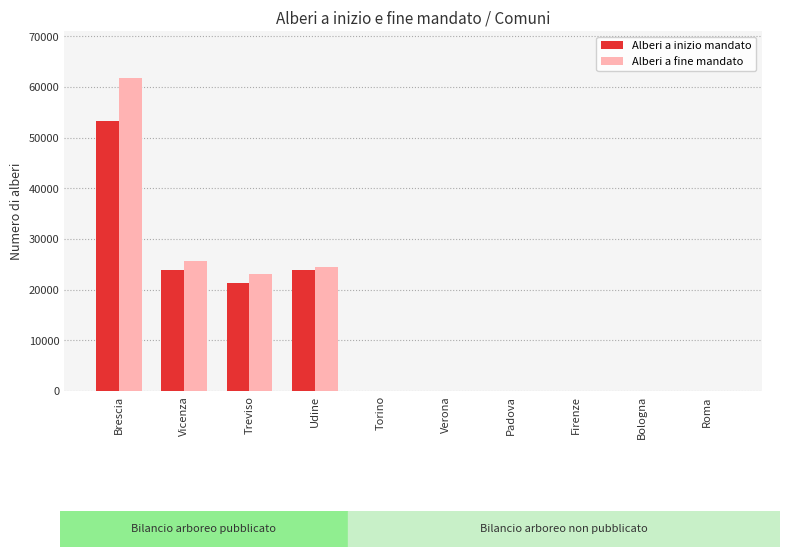

What is the difference between the highest and lowest values at Udine?

675